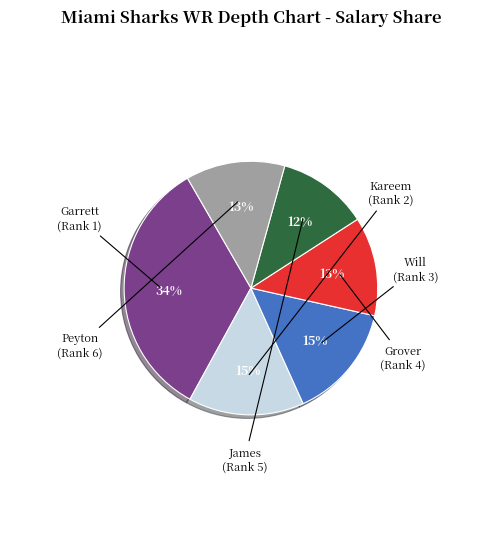

True or false: James accounts for 12% of the total.

True